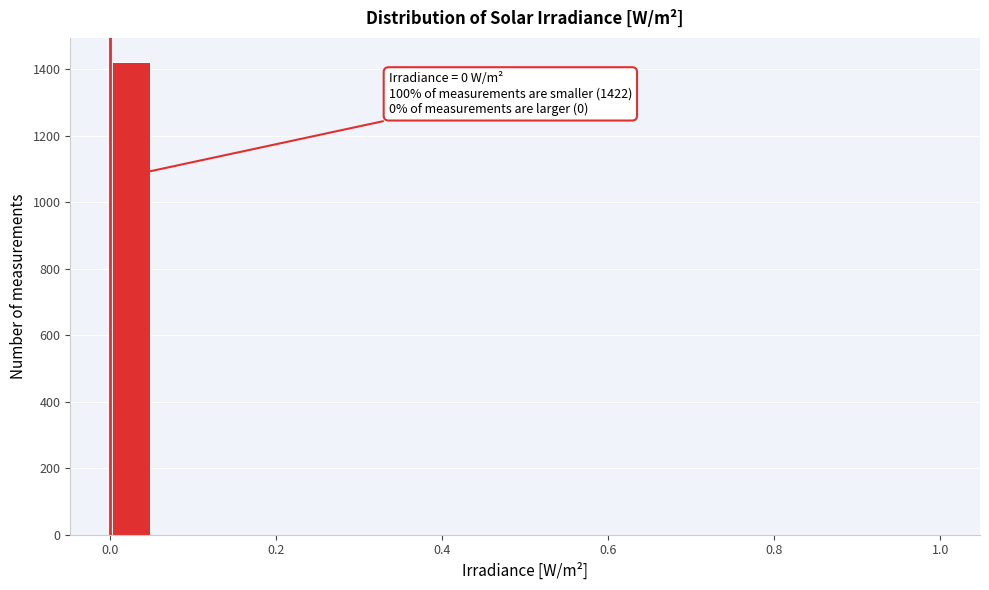

Read against the x-axis, roughly where is the centre of the tallest bar?

0.02